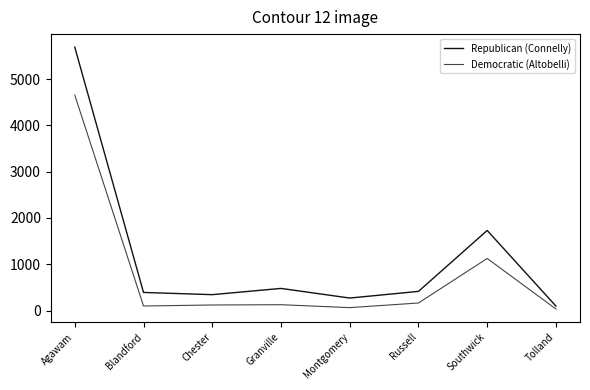

At which category is the sum across all series the highest?

Agawam